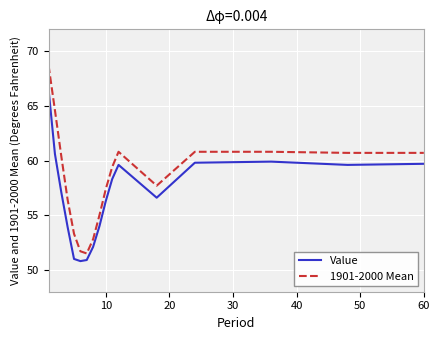

What is the minimum value for Value?

50.8